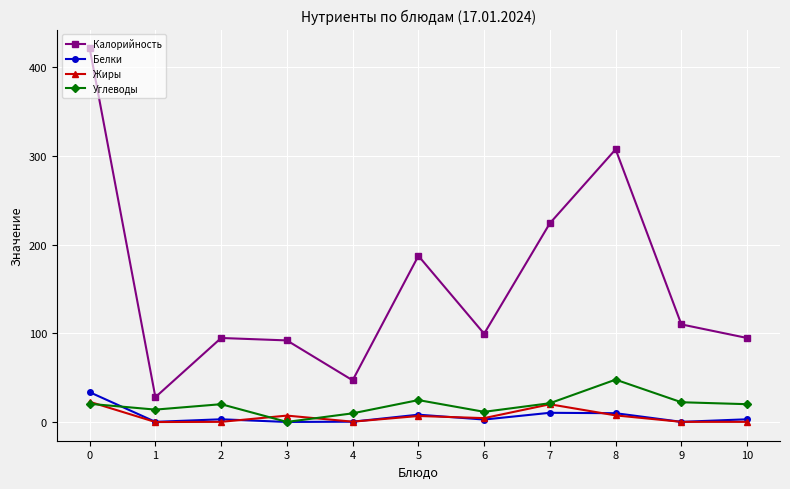

What is the value of the Жиры point at the 1st from the left?

22.8